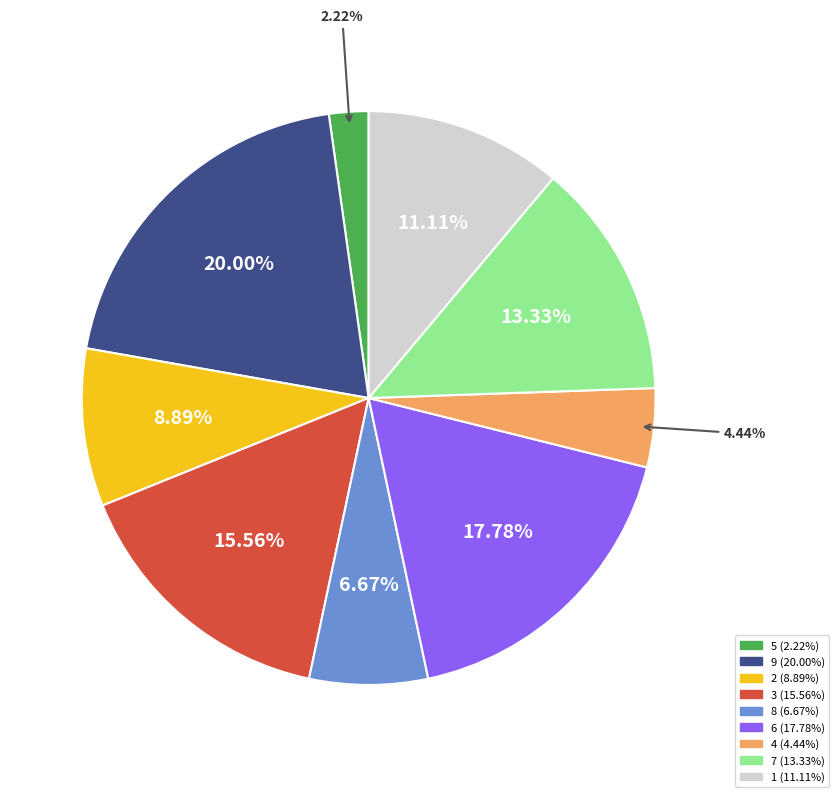

Rank the categories by value from highest to lowest.

9, 6, 3, 7, 1, 2, 8, 4, 5